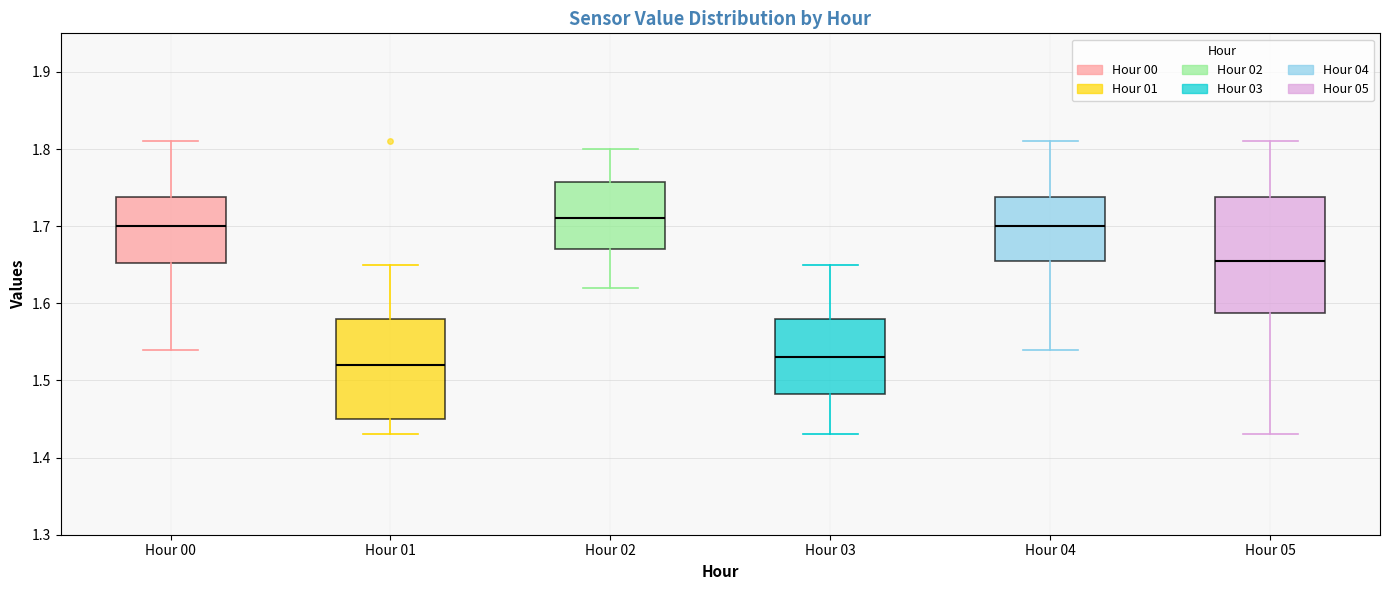

Comparing the boxes themselves (not the whiskers), which one is the tallest?

Hour 05